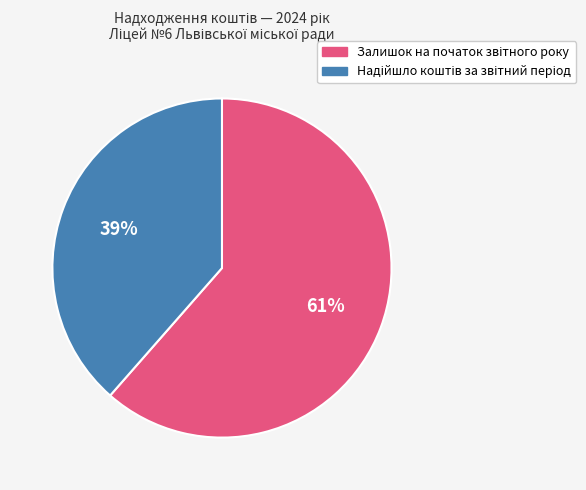

Is there a majority slice in this chart?

Yes